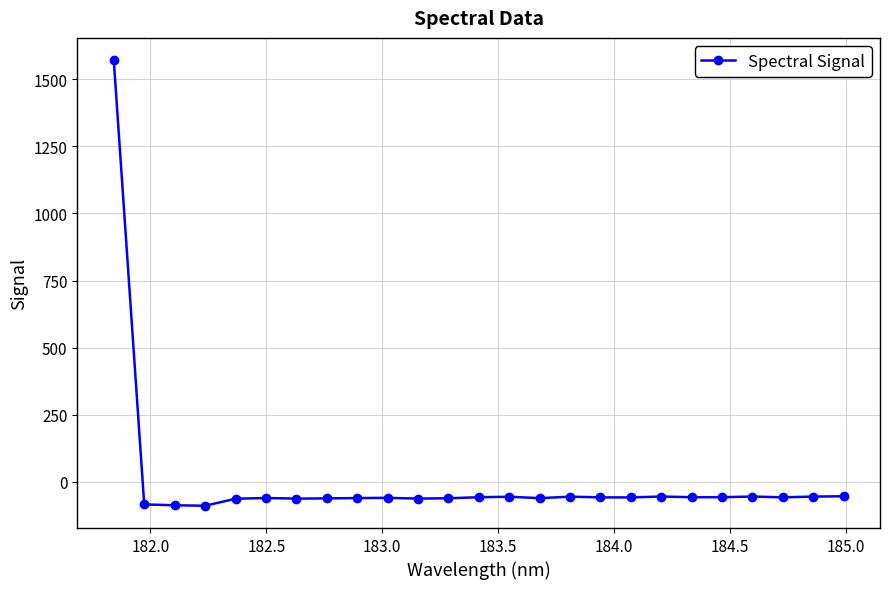

What is the average value?

3.4